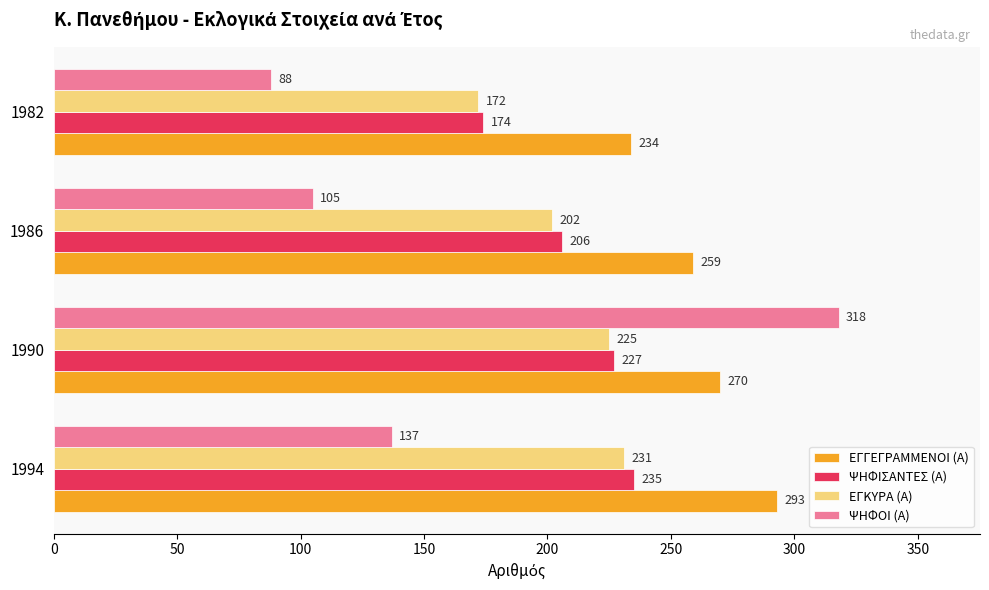

At which category does the chart reach its minimum across all series?

1982